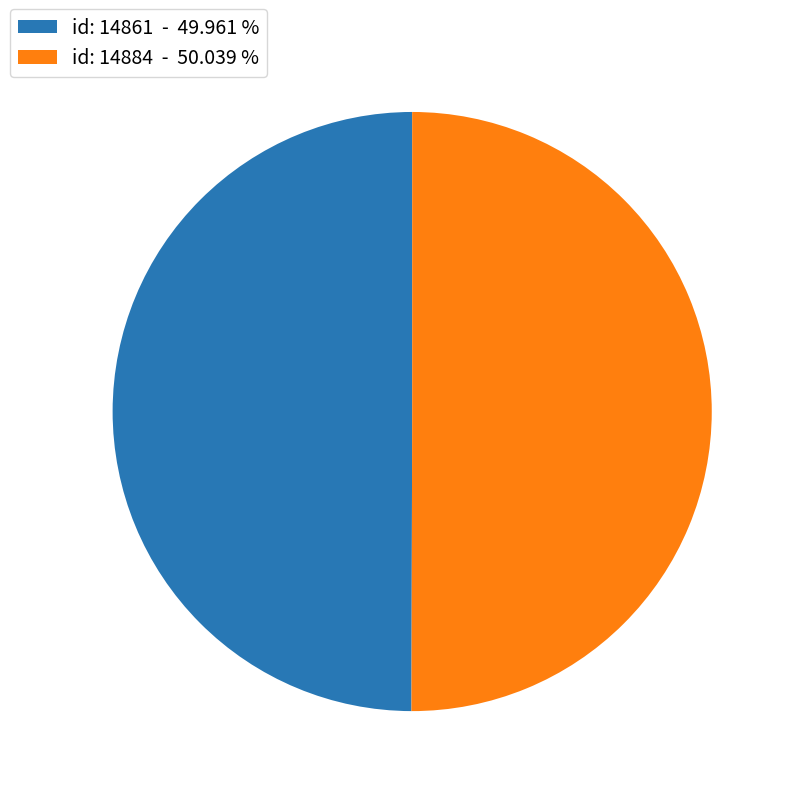

Approximately how many times larger is the value at id: 14884 - 50.039 % compared to id: 14861 - 49.961 %?

1.0